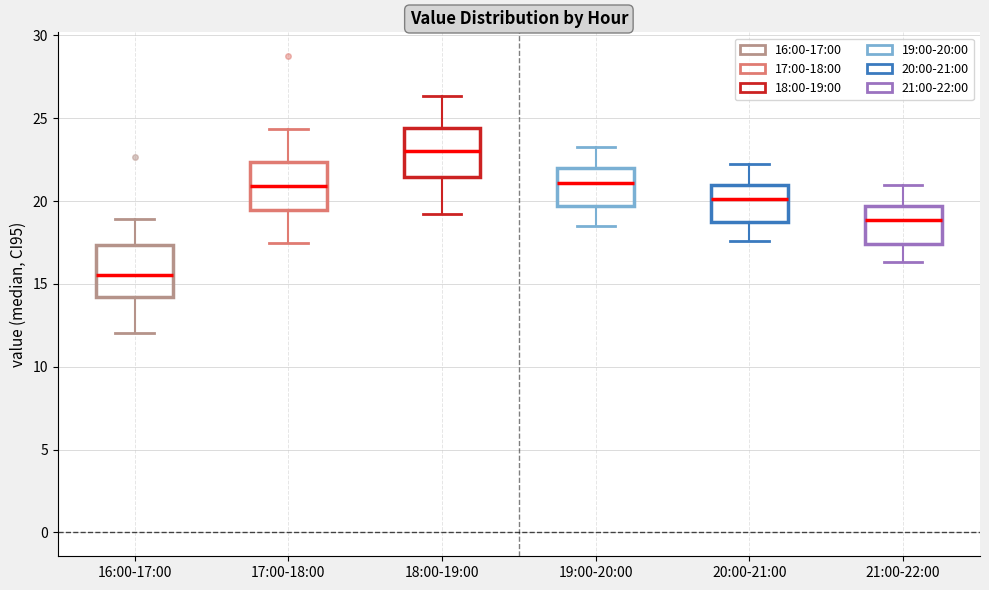

Reading left to right, read every box against the y-axis: the position of its median line, the range the box covers, and the ends of its whiskers. The values are not printed on the chart, so give them approximately, as read against the axis.

16:00-17:00: median 15.5, box 14.0 to 17.5, whiskers 12.0 to 19.0
17:00-18:00: median 21.0, box 19.5 to 22.5, whiskers 17.5 to 24.5
18:00-19:00: median 23.0, box 21.5 to 24.5, whiskers 19.5 to 26.5
19:00-20:00: median 21.0, box 19.5 to 22.0, whiskers 18.5 to 23.5
20:00-21:00: median 20.0, box 18.5 to 21.0, whiskers 17.5 to 22.5
21:00-22:00: median 19.0, box 17.5 to 19.5, whiskers 16.5 to 21.0